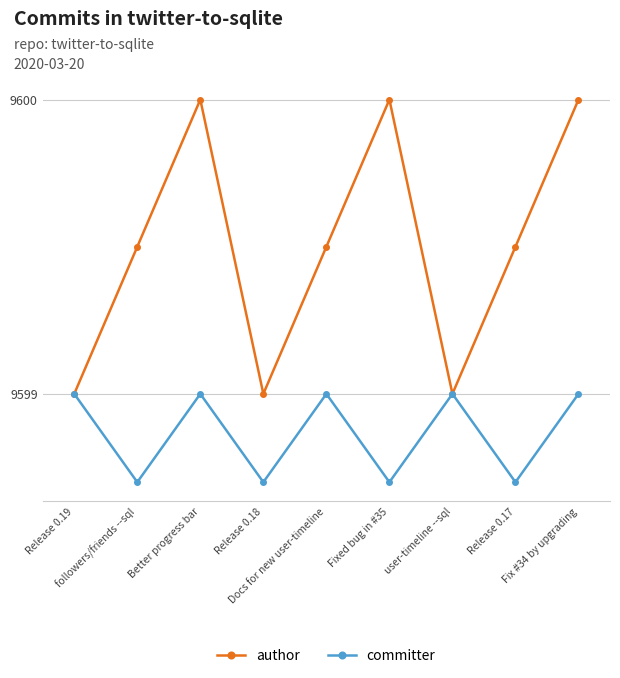

Reading right to left, what are all the values shown in this chart?

author: Fix #34 by upgrading=9600.0	Release 0.17=9599.5	user-timeline --sql=9599.0	Fixed bug in #35=9600.0	Docs for new user-timeline=9599.5	Release 0.18=9599.0	Better progress bar=9600.0	followers/friends --sql=9599.5	Release 0.19=9599.0
committer: Fix #34 by upgrading=9599.0	Release 0.17=9598.7	user-timeline --sql=9599.0	Fixed bug in #35=9598.7	Docs for new user-timeline=9599.0	Release 0.18=9598.7	Better progress bar=9599.0	followers/friends --sql=9598.7	Release 0.19=9599.0